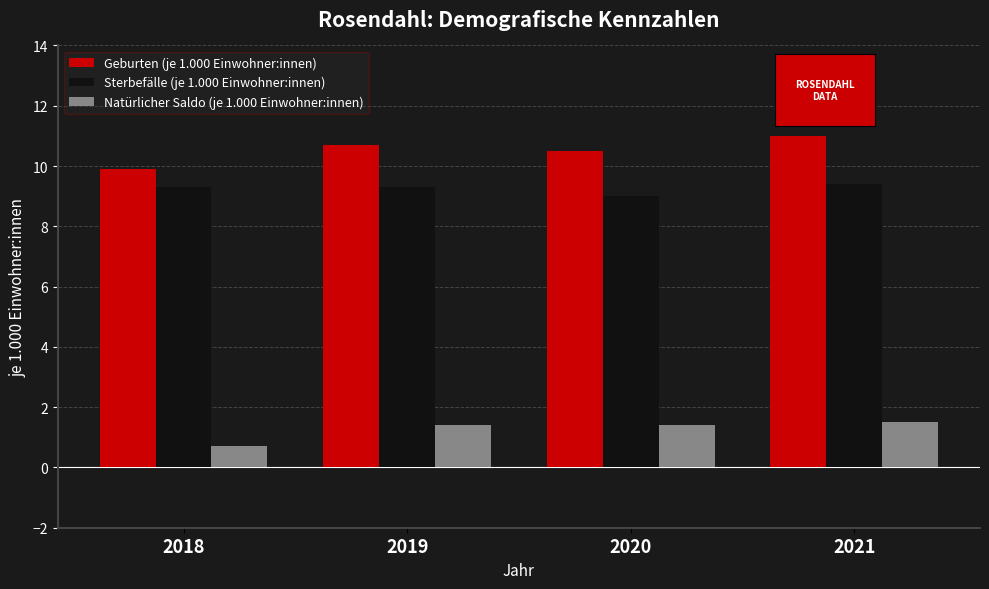

Are the bars horizontal?

No